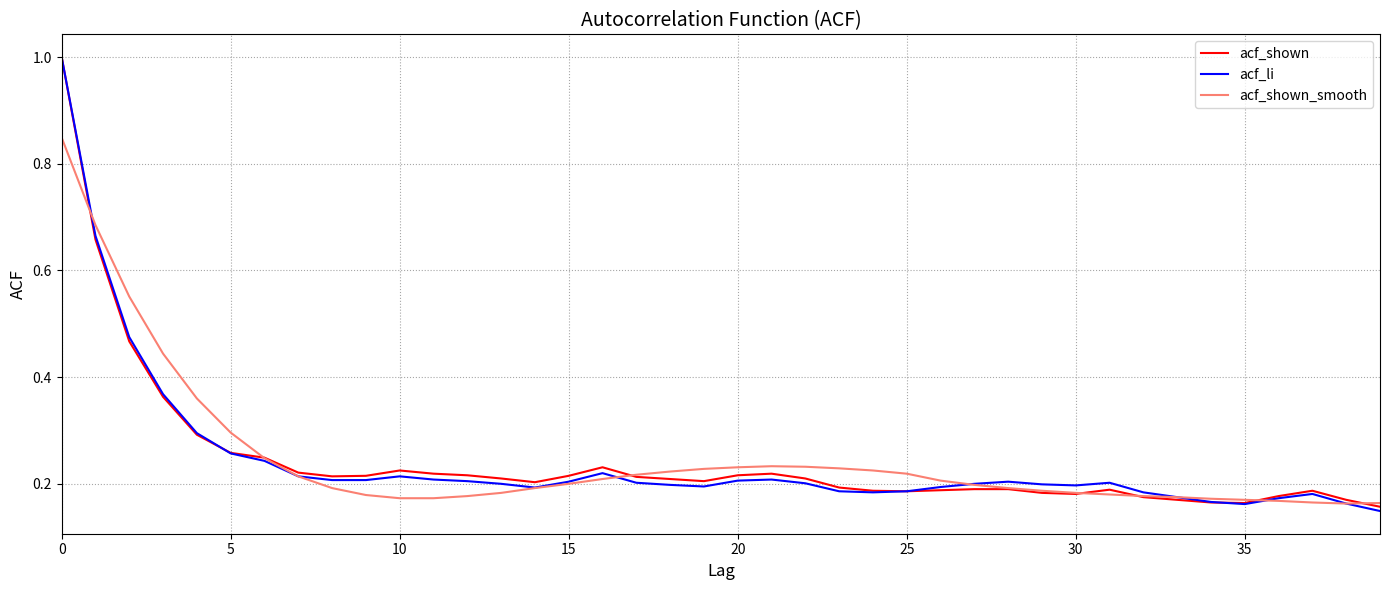

Count the acf_li values in the range 0 to 1.

40